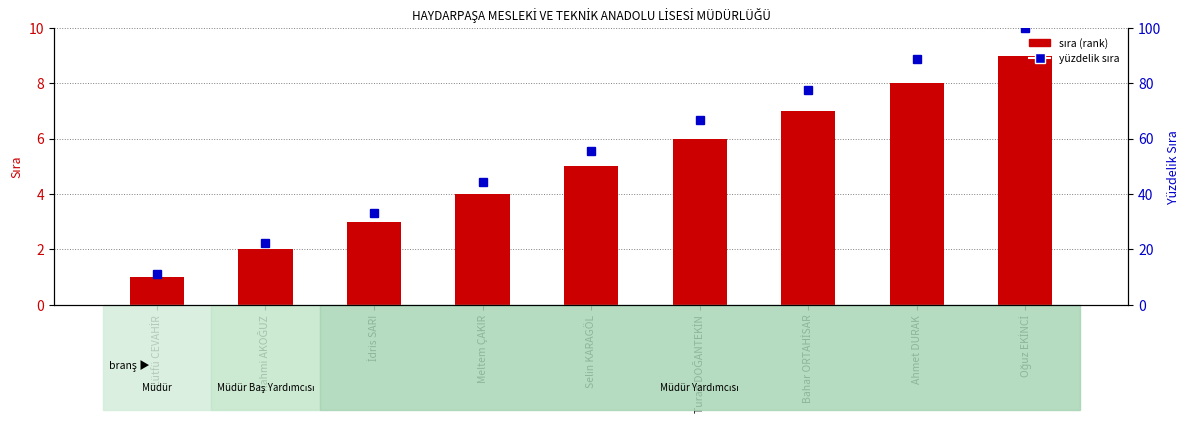

Are the bars horizontal?

No